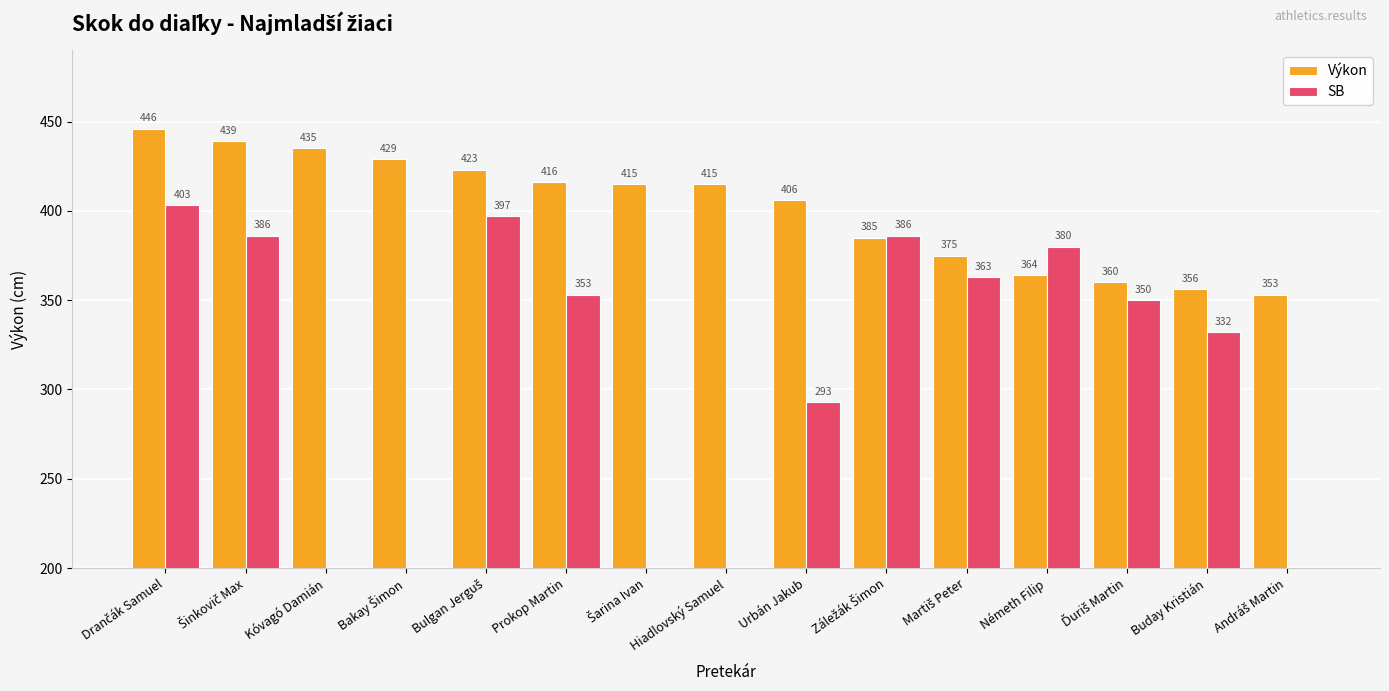

How many groups of bars are there?

15